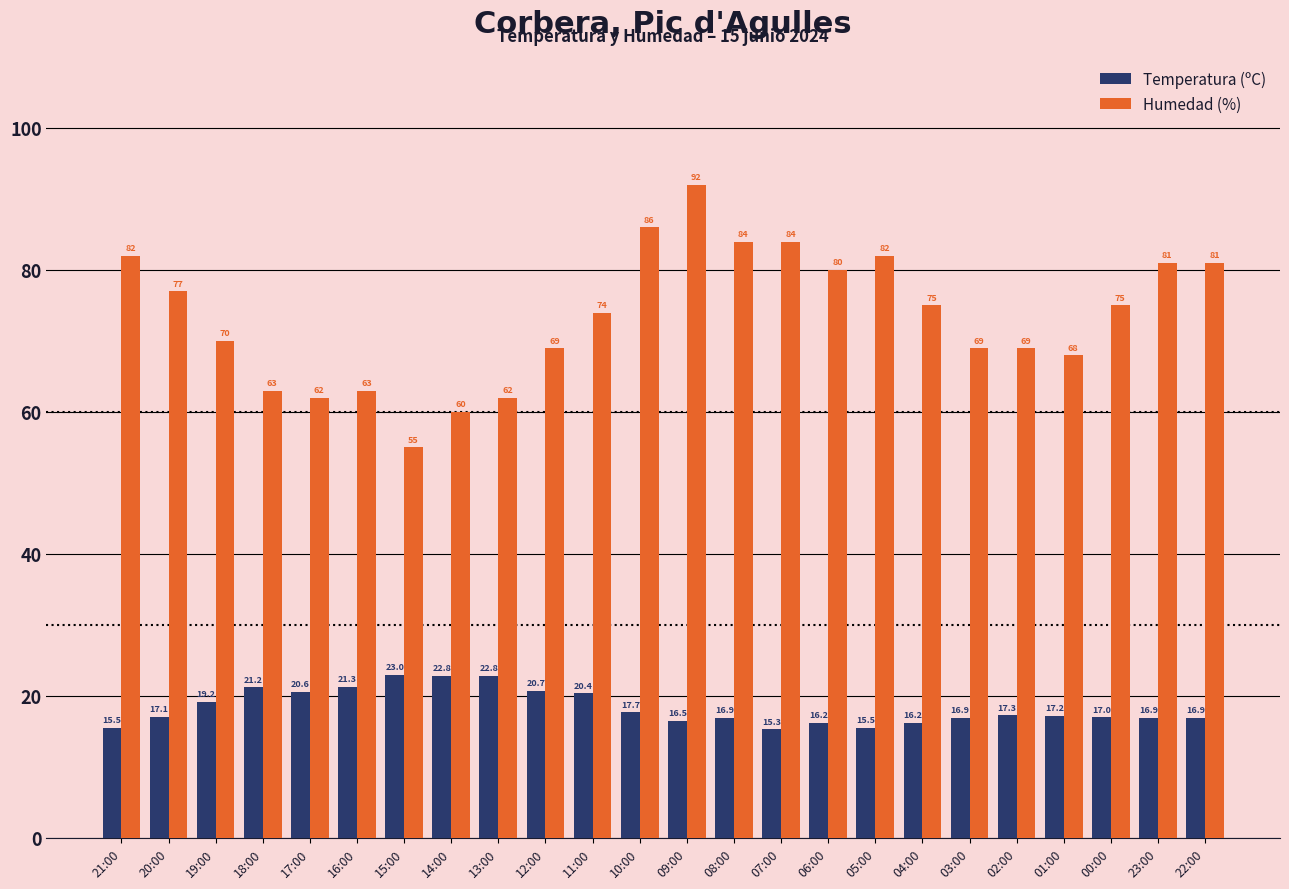

What is the label of the 8th bar from the left?

14:00